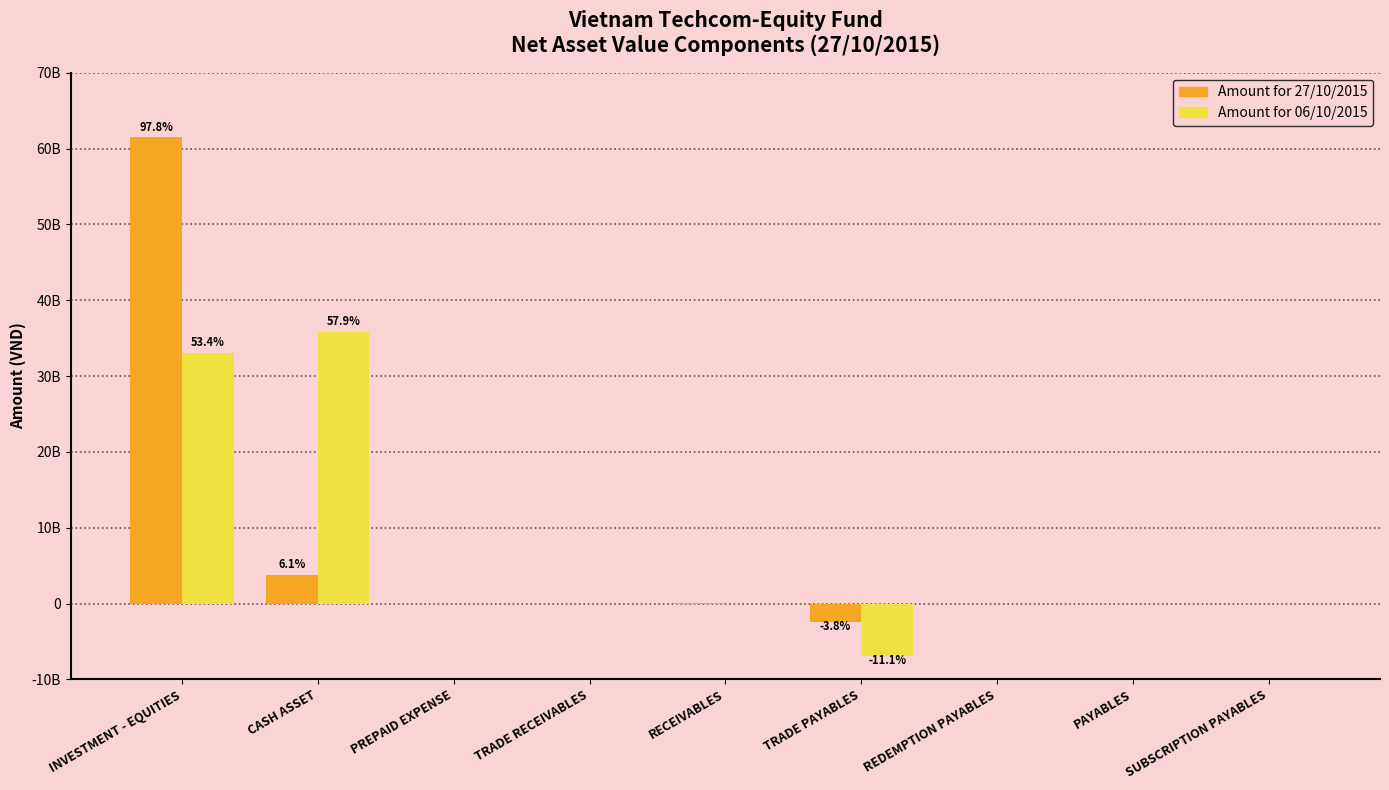

What is the smallest value displayed?

-6872740284